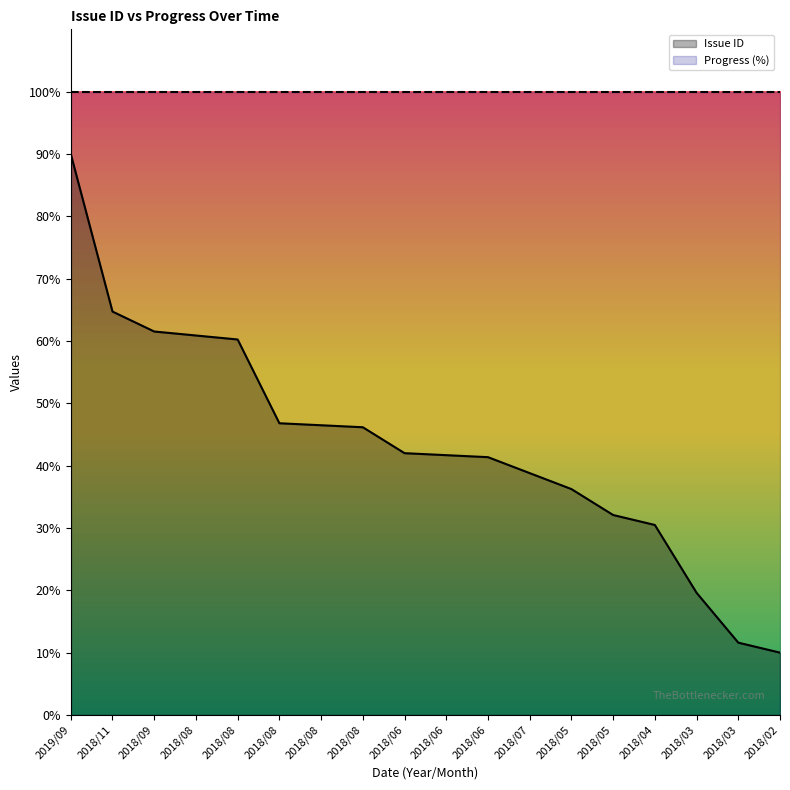

What is the average value?

43.4